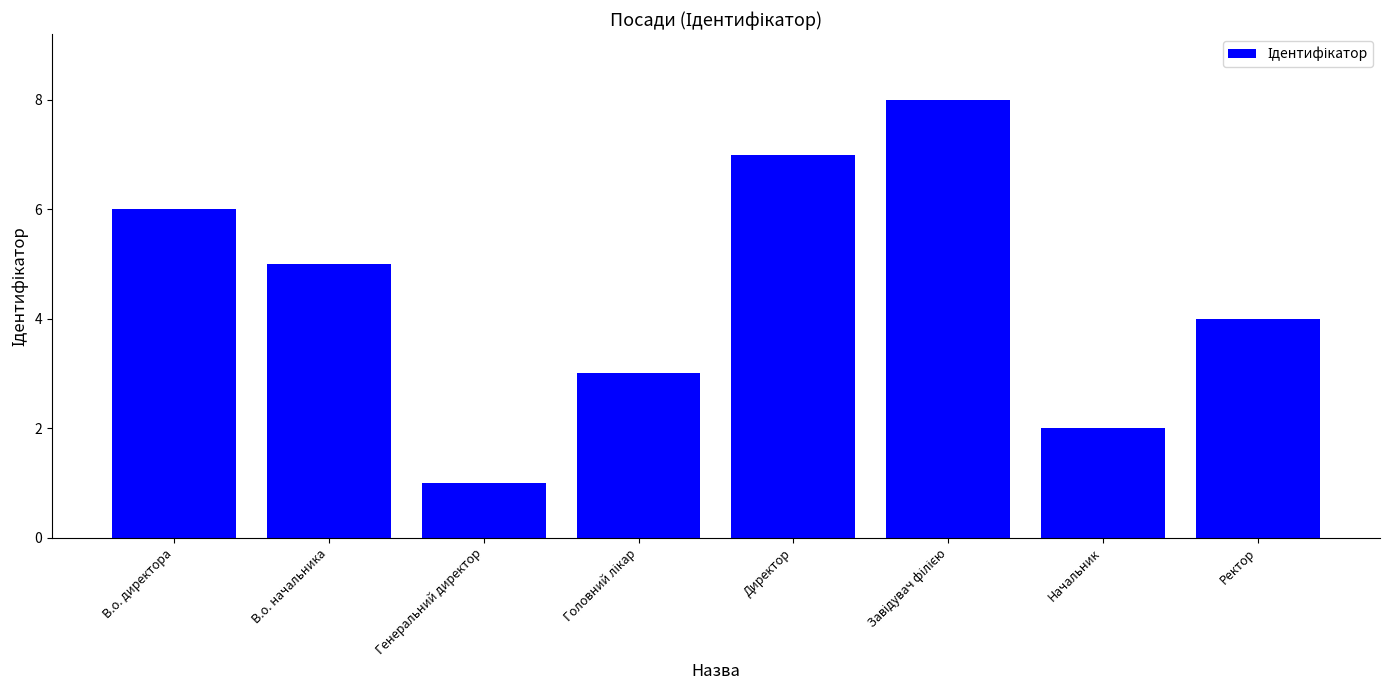

What is the label of the 1st bar from the right?

Ректор